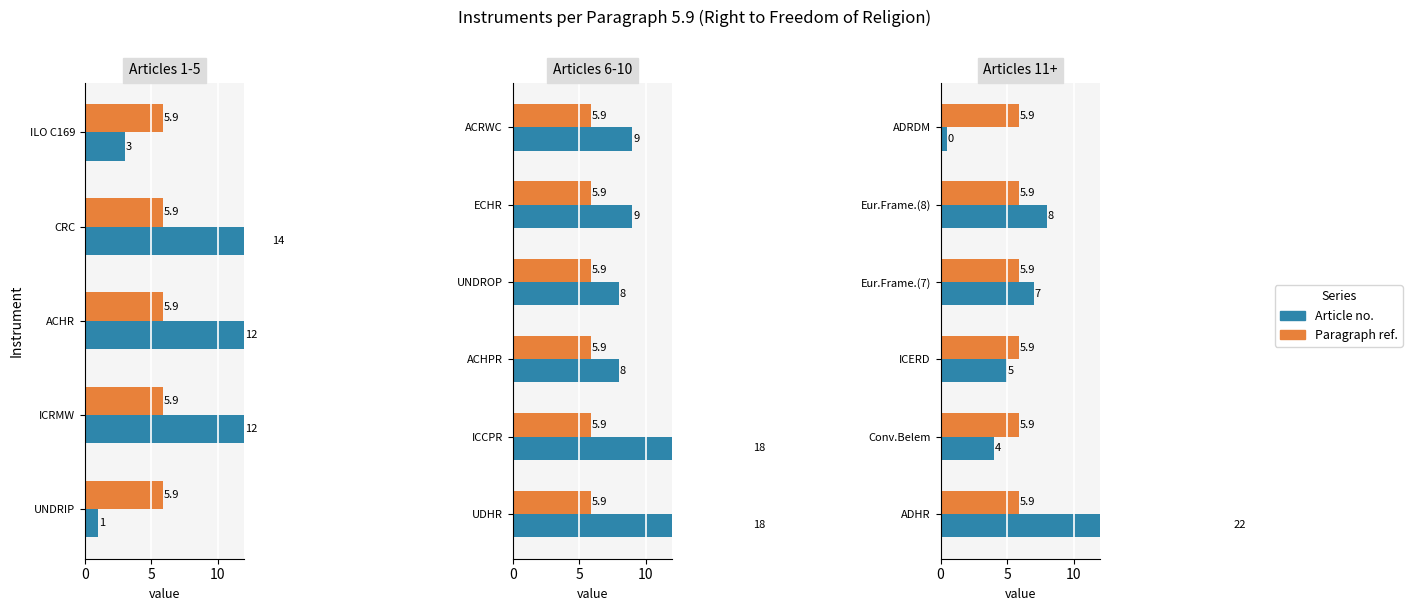

The Article no. series shows 4.0 at Conv.Belem. True or false?

True